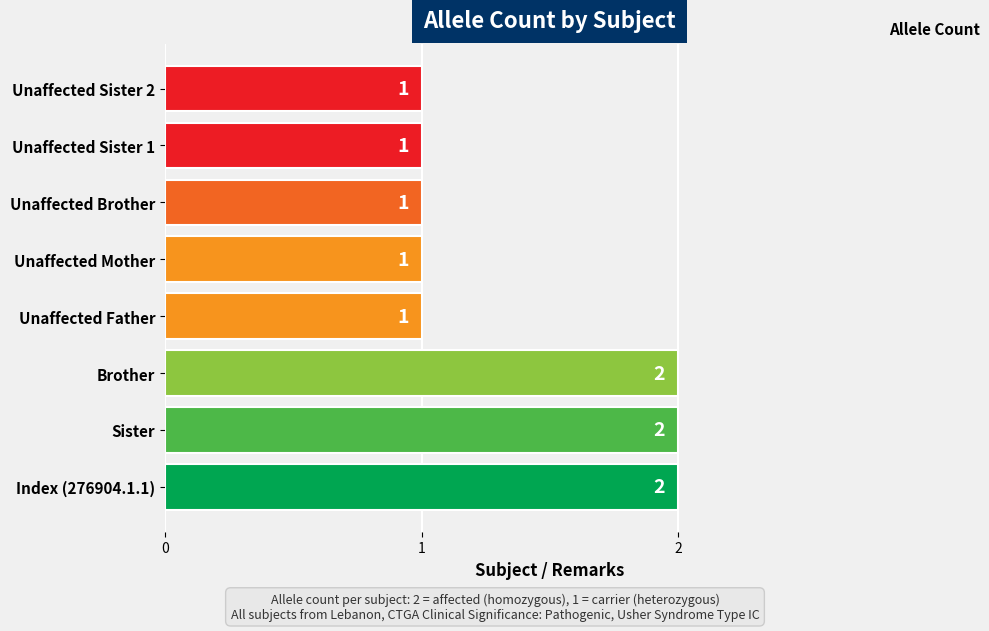

True or false: the data shows 2 at Index (276904.1.1).

True